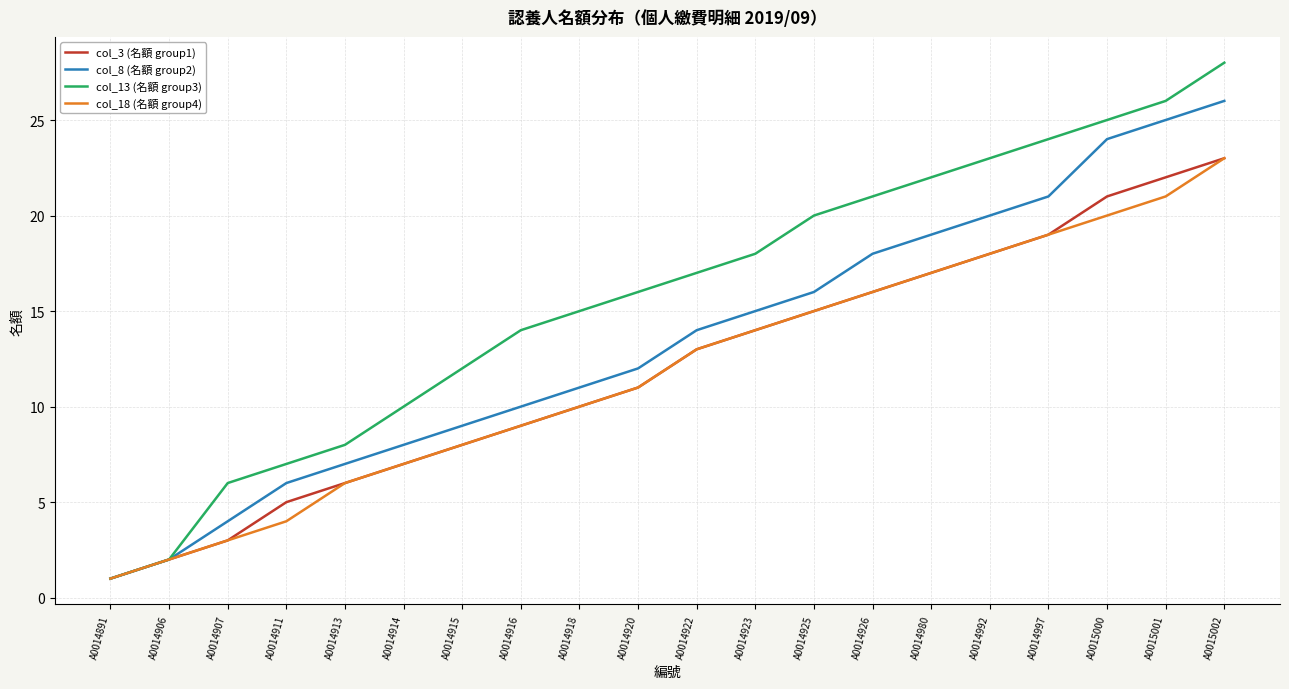

What is the difference between the maximum and second lowest values in the col_8 (名額 group2) series?

24